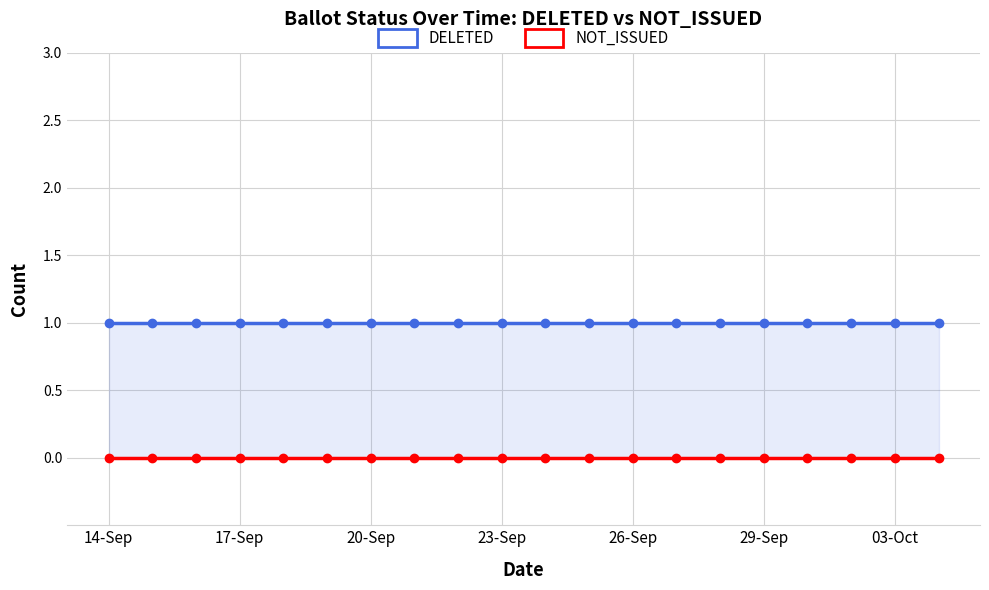

What is the maximum value for DELETED?

1